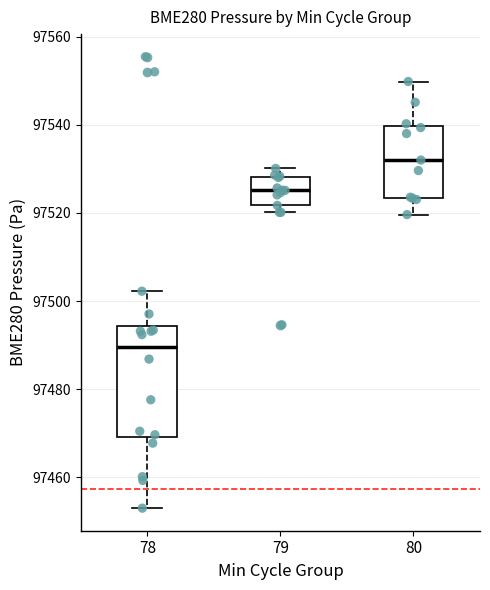

Reading left to right, transcribe this box plot: for each box, give where its median line is, the range the box spans, and where its two whiskers end, as read against the y-axis. The values are not printed on the chart, so give them approximately, as read against the axis.

78: median 97490, box 97470 to 97494, whiskers 97452 to 97502
79: median 97526, box 97522 to 97528, whiskers 97520 to 97530
80: median 97532, box 97524 to 97540, whiskers 97520 to 97550